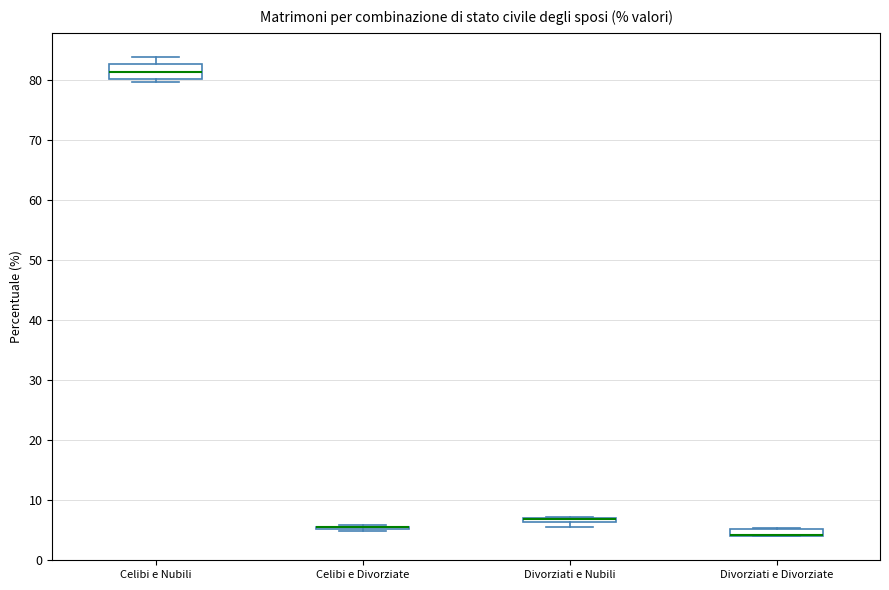

Where is the upper edge of the box for Celibi e Nubili on the y-axis? The values are not printed on the chart, so give them approximately, as read against the axis.

83